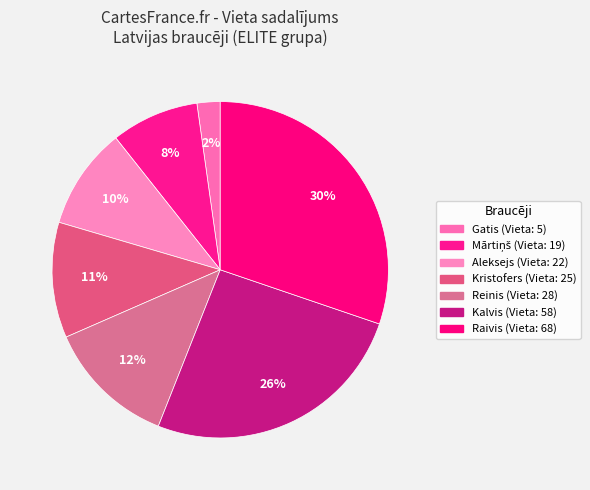

How many segments does this pie chart have?

7